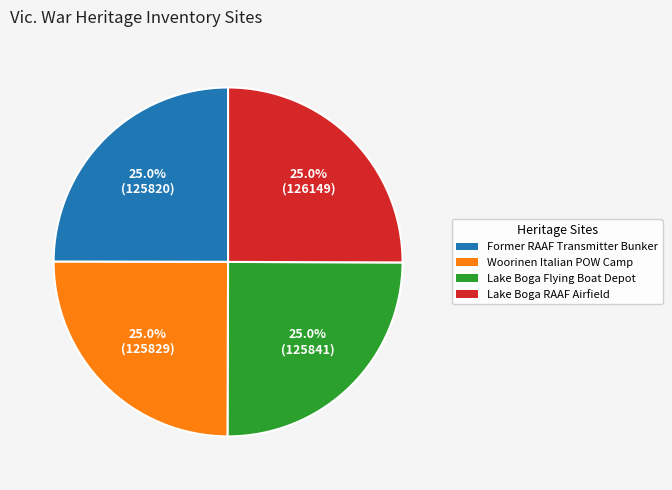

What percentage is NOT represented by Lake Boga Flying Boat Depot?

75.0%